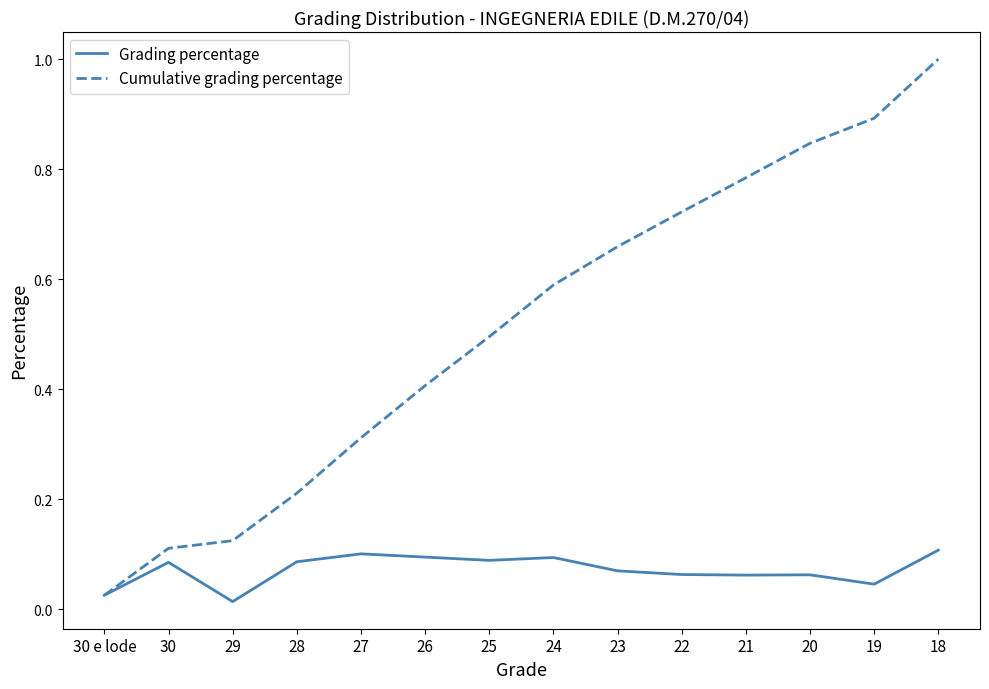

What is the difference between the maximum and minimum values in the Cumulative grading percentage series?

1.0